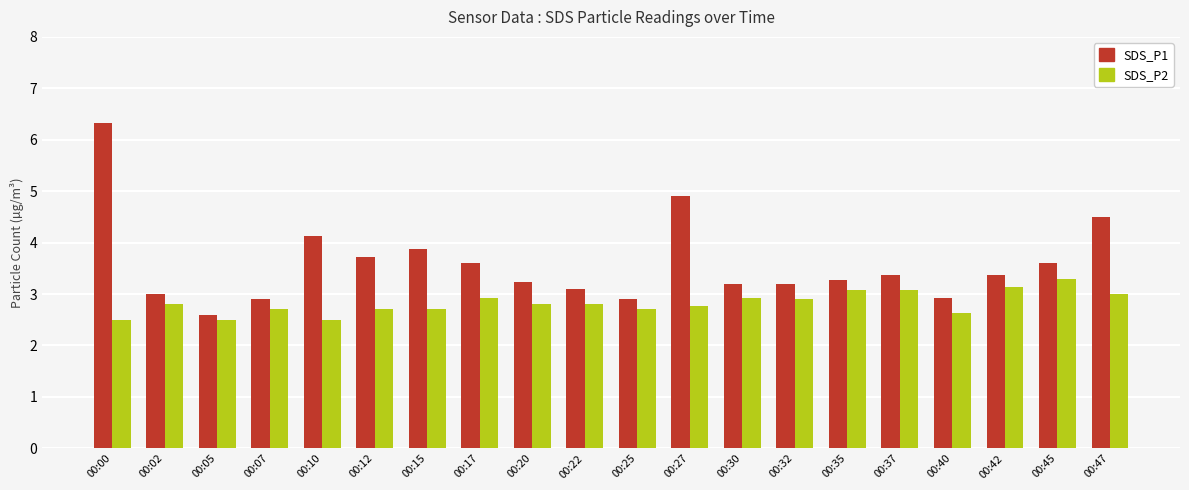

Rank the series by their maximum value, from lowest to highest.

SDS_P2, SDS_P1